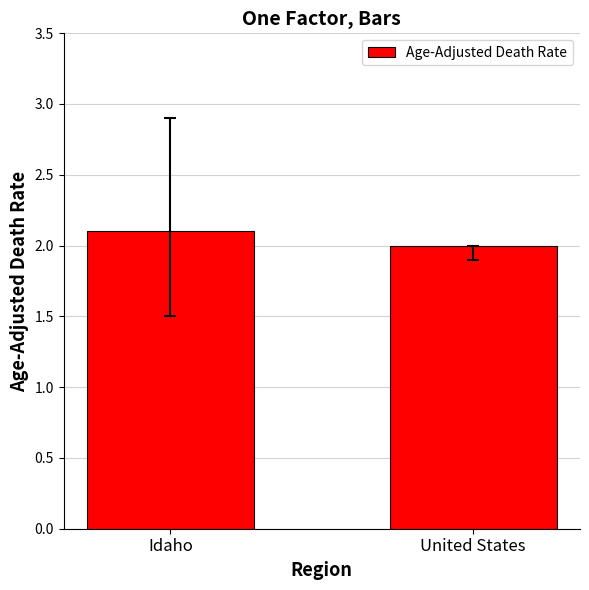

What is the smallest value displayed?

2.0